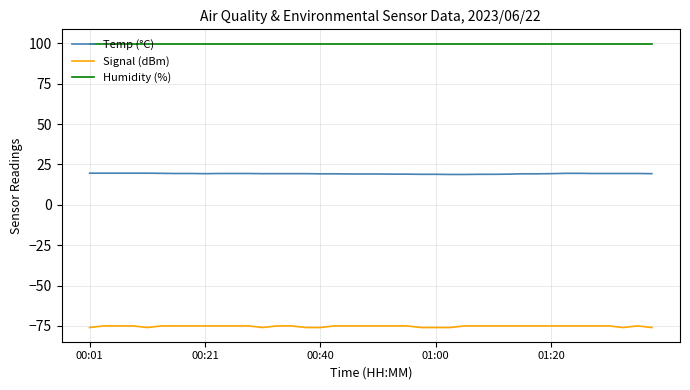

Which series has the largest total across all categories?

Humidity (%)